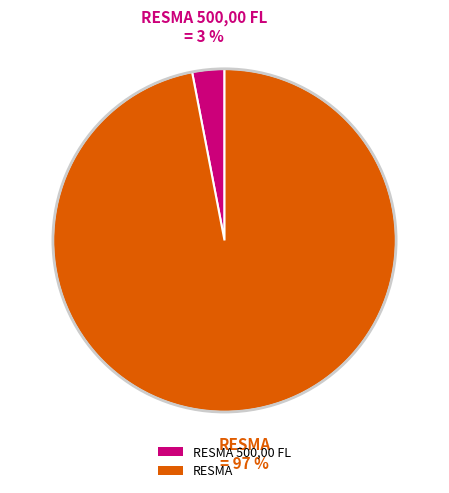

Does any single category account for the majority?

Yes